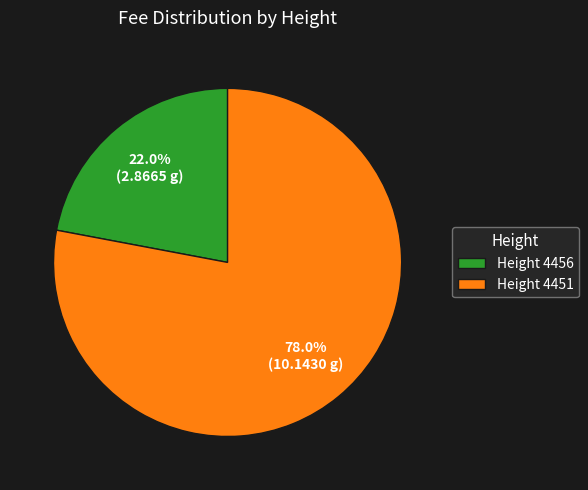

Approximately how many times larger is the value at Height 4456 compared to Height 4451?

0.3